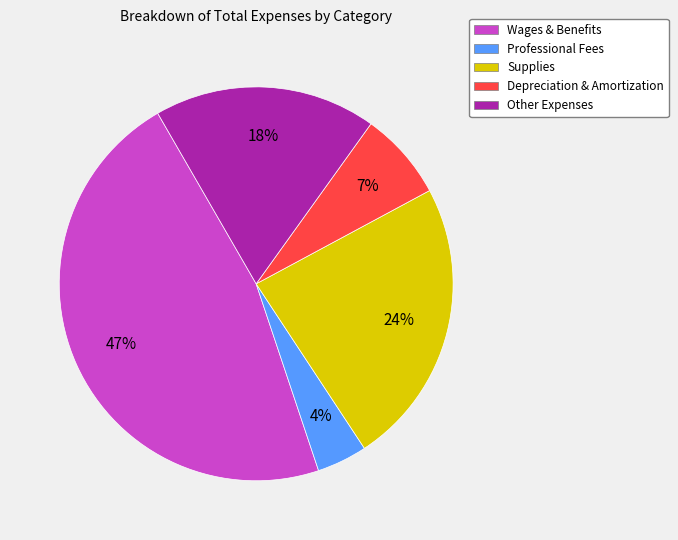

To the nearest percent, what percentage of the pie is Wages & Benefits?

47%